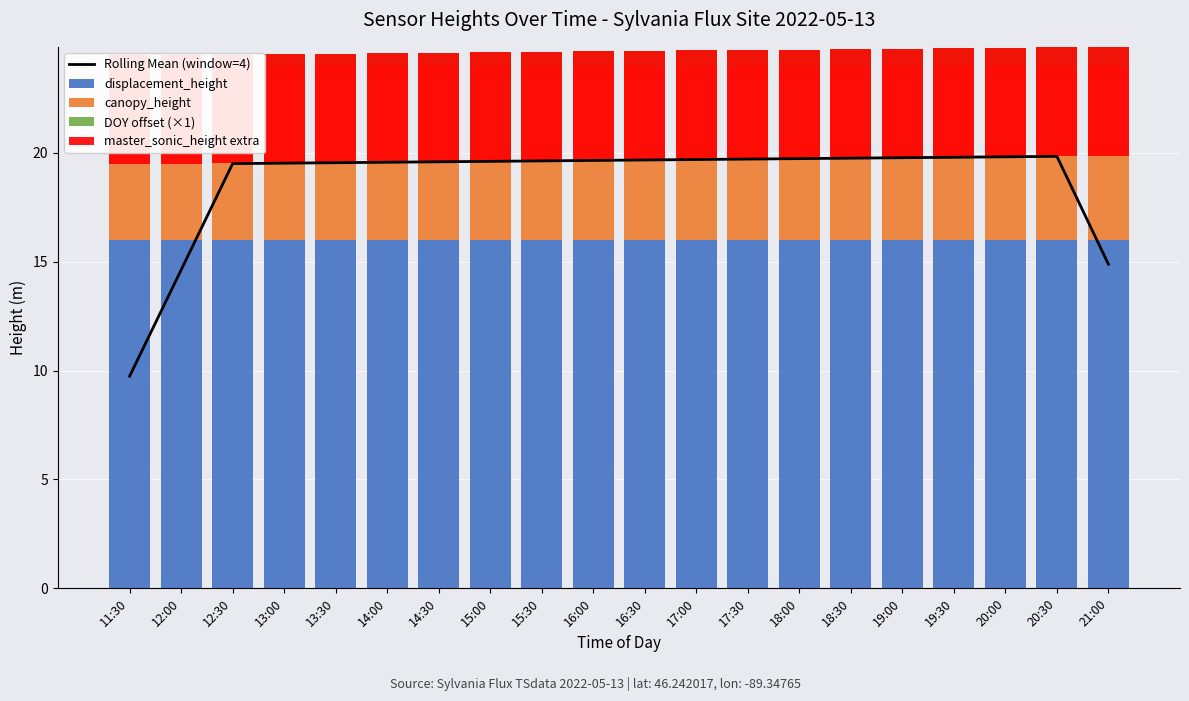

What are all the series names shown in the legend?

Rolling Mean (window=4), displacement_height, canopy_height, DOY offset (×1), master_sonic_height extra